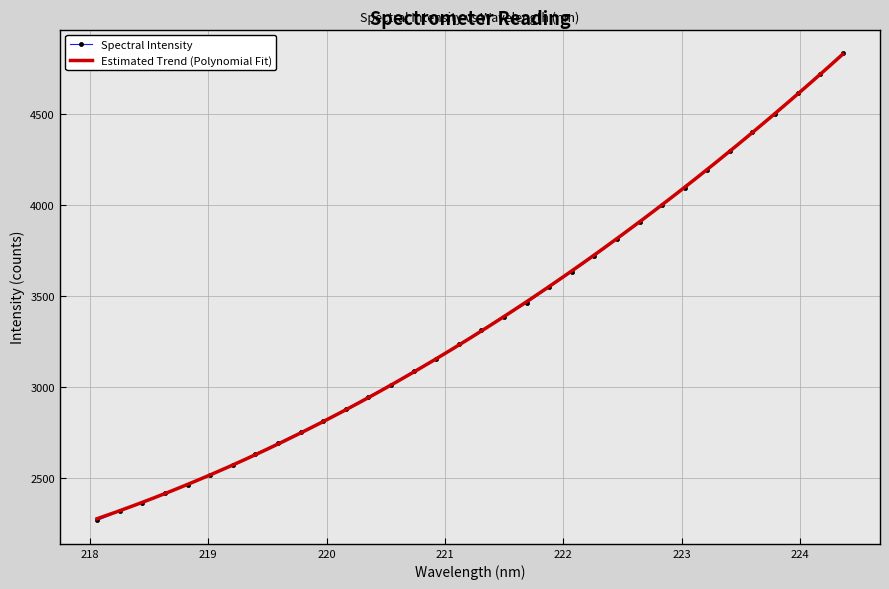

What is the smallest value displayed?

2265.4